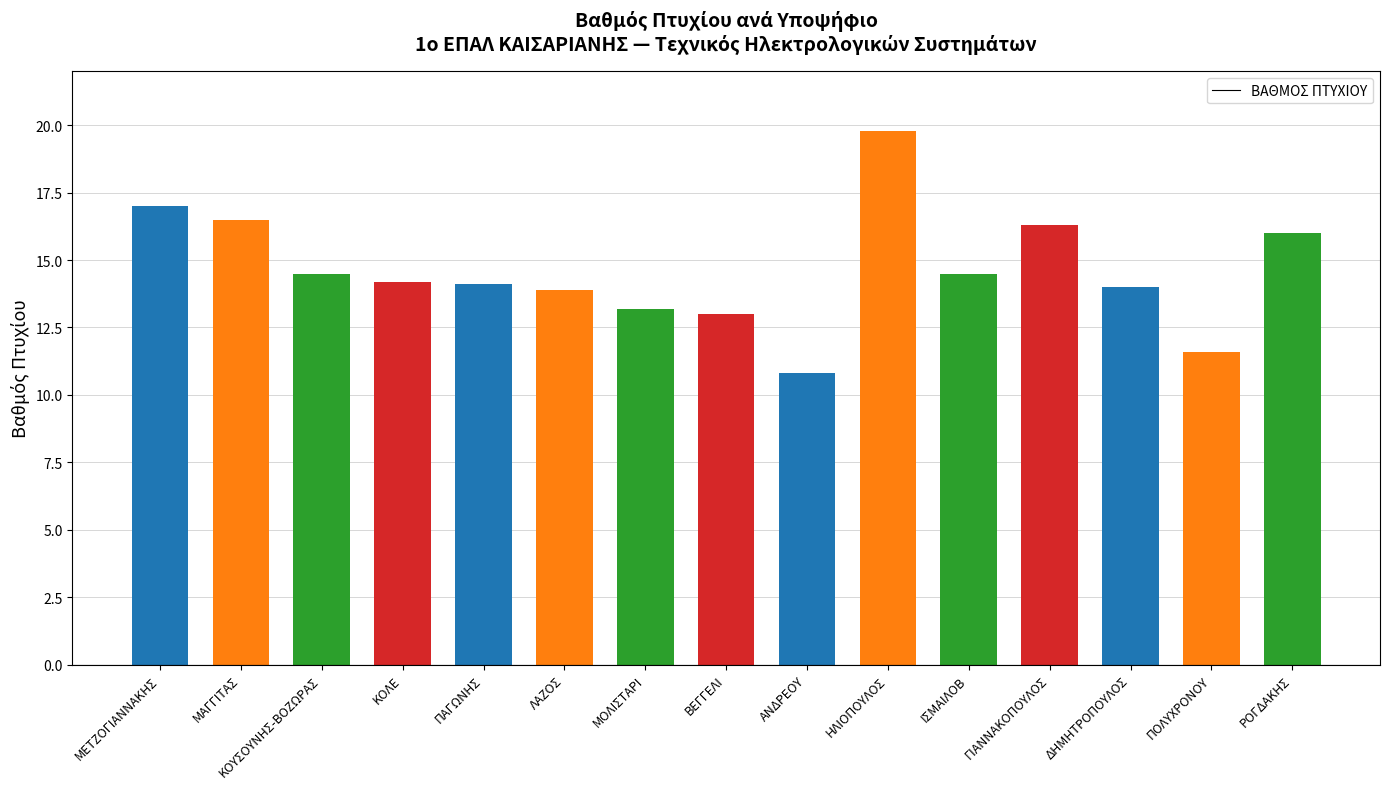

What is the value of the 15th bar from the left?

16.0